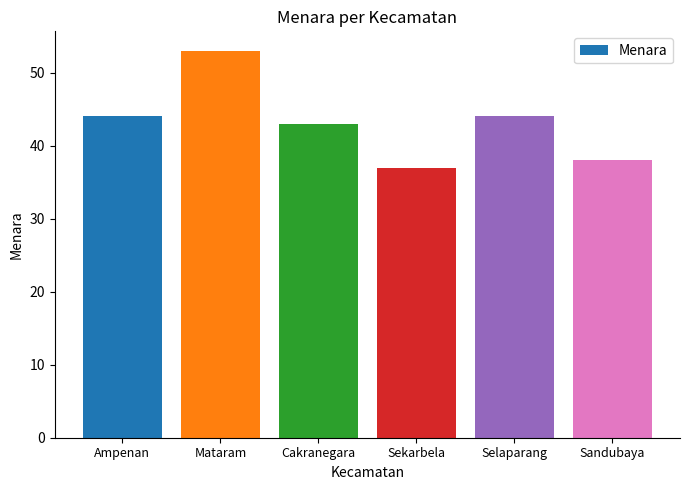

Approximately how many times larger is the value at Sekarbela compared to Selaparang?

0.8